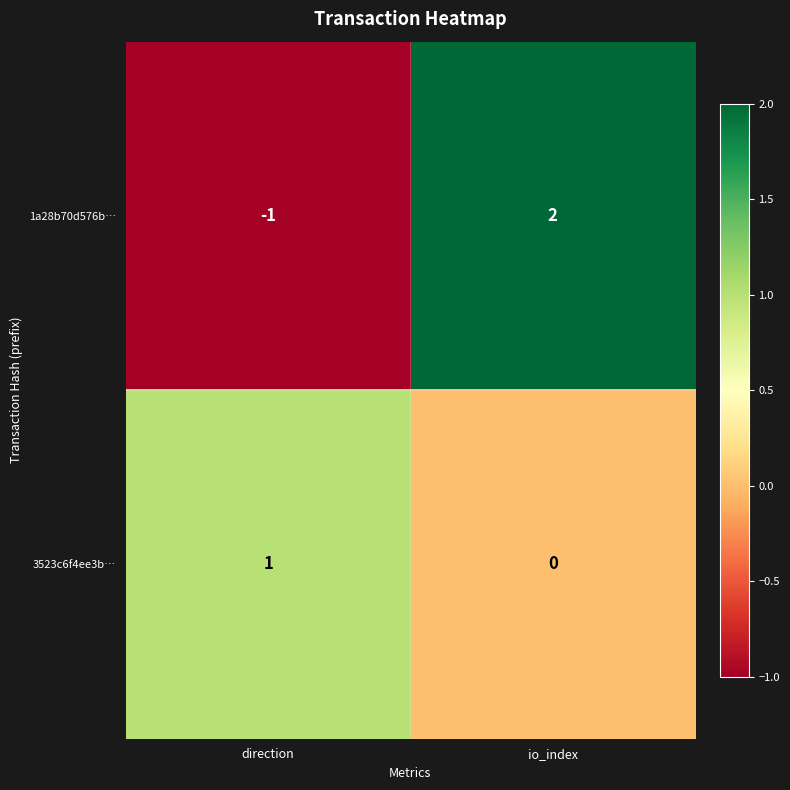

What is the total value across all series at io_index?

2